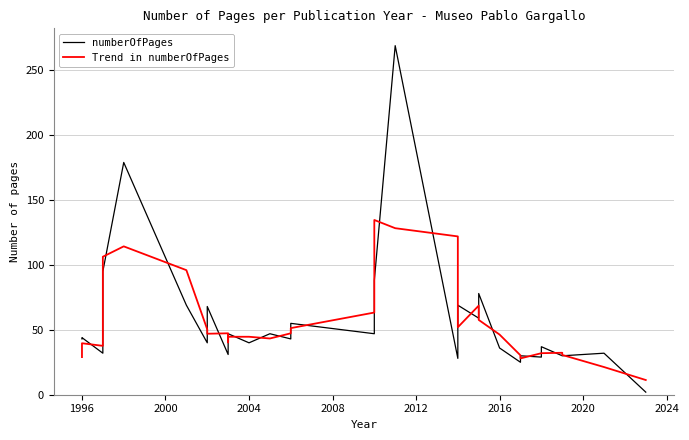

How many intersections are there between Trend in numberOfPages and numberOfPages?

23